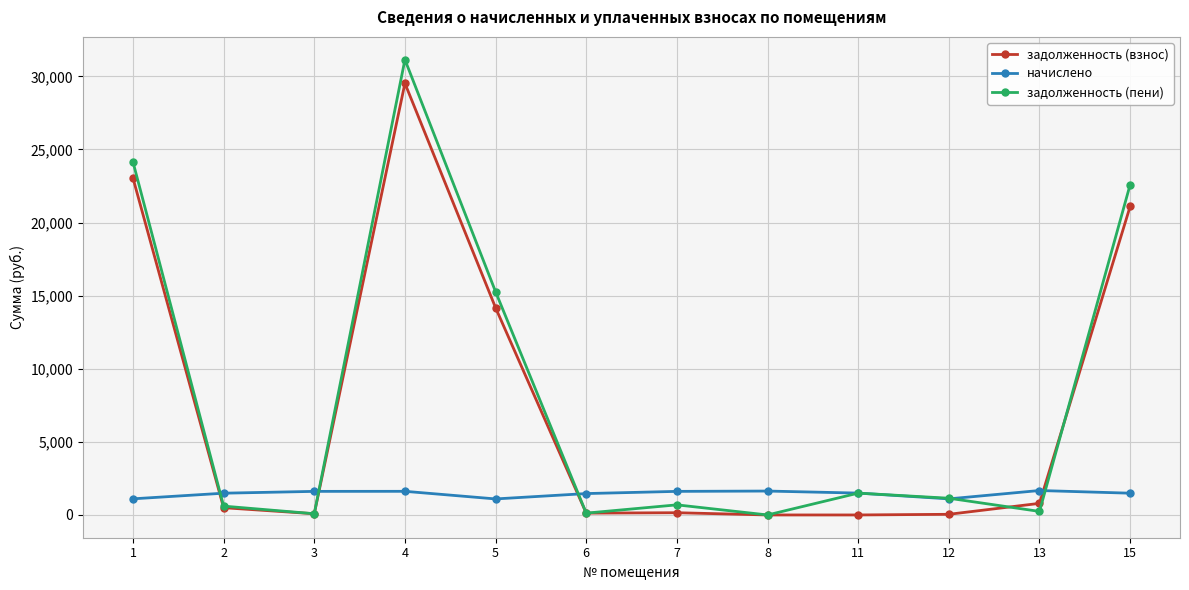

What is the spread (max minus min) of values at 13?

1429.3